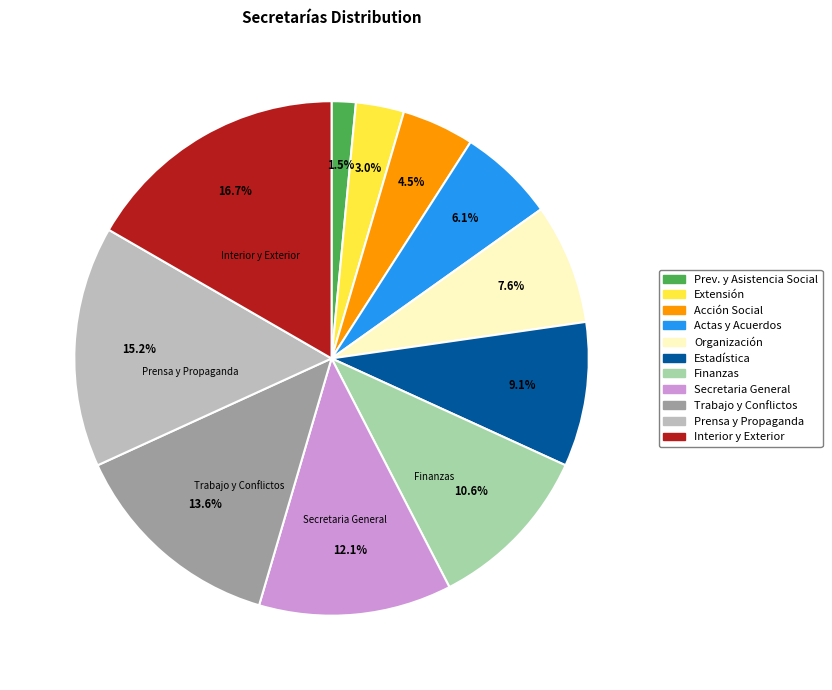

Which slice is the largest?

Interior y Exterior